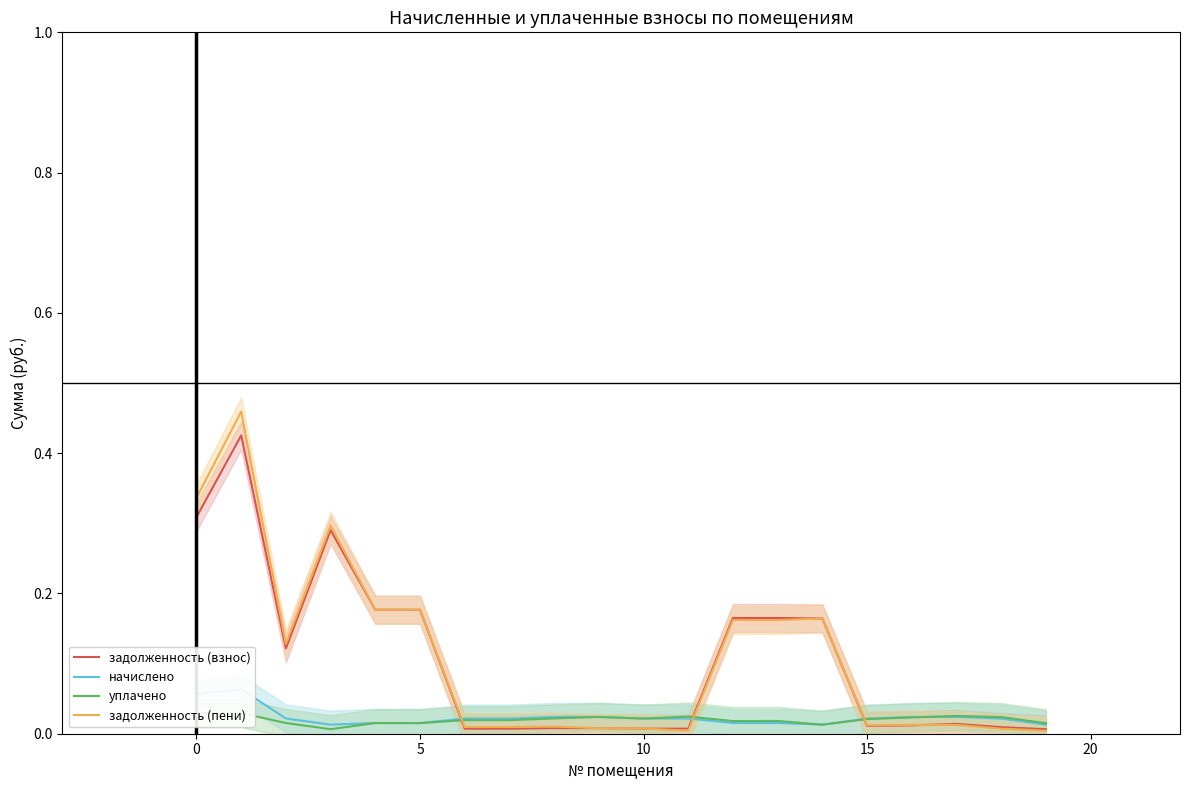

Which series has the largest range (max minus min)?

задолженность (пени)